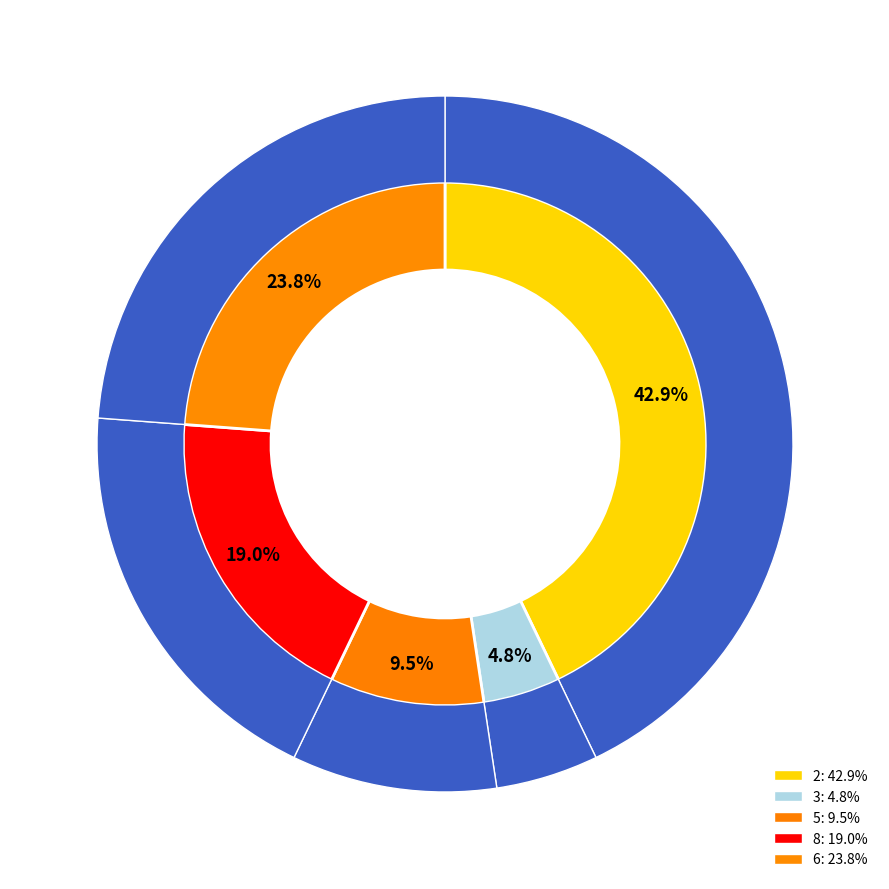

To the nearest percent, what percentage of the pie is 2?

43%